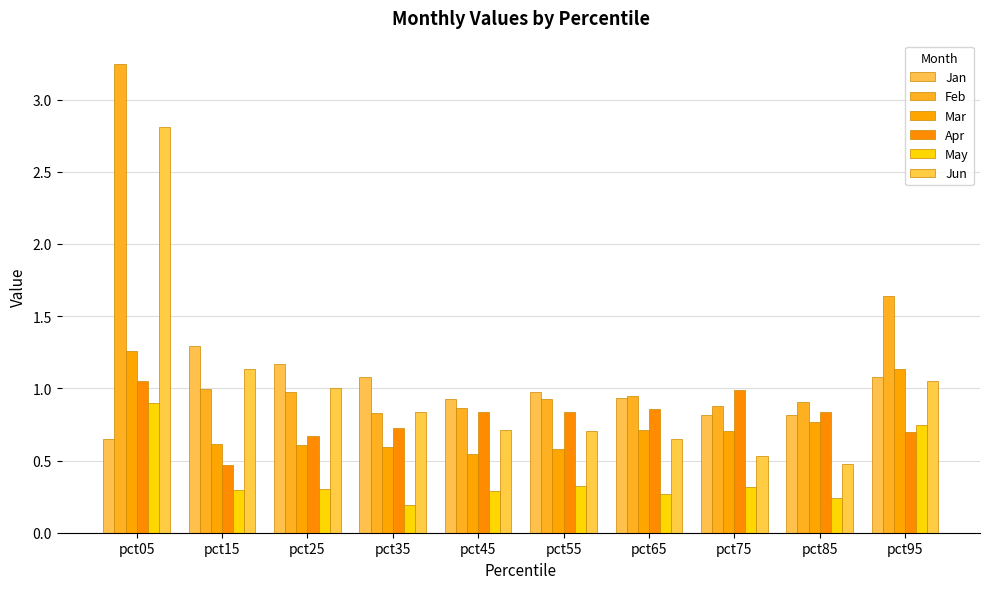

Reading right to left, extract all data points from this chart.

Jan: pct95=1.1	pct85=0.8	pct75=0.8	pct65=0.9	pct55=1.0	pct45=0.9	pct35=1.1	pct25=1.2	pct15=1.3	pct05=0.6
Feb: pct95=1.6	pct85=0.9	pct75=0.9	pct65=0.9	pct55=0.9	pct45=0.9	pct35=0.8	pct25=1.0	pct15=1.0	pct05=3.2
Mar: pct95=1.1	pct85=0.8	pct75=0.7	pct65=0.7	pct55=0.6	pct45=0.5	pct35=0.6	pct25=0.6	pct15=0.6	pct05=1.3
Apr: pct95=0.7	pct85=0.8	pct75=1.0	pct65=0.9	pct55=0.8	pct45=0.8	pct35=0.7	pct25=0.7	pct15=0.5	pct05=1.1
May: pct95=0.7	pct85=0.2	pct75=0.3	pct65=0.3	pct55=0.3	pct45=0.3	pct35=0.2	pct25=0.3	pct15=0.3	pct05=0.9
Jun: pct95=1.1	pct85=0.5	pct75=0.5	pct65=0.6	pct55=0.7	pct45=0.7	pct35=0.8	pct25=1.0	pct15=1.1	pct05=2.8